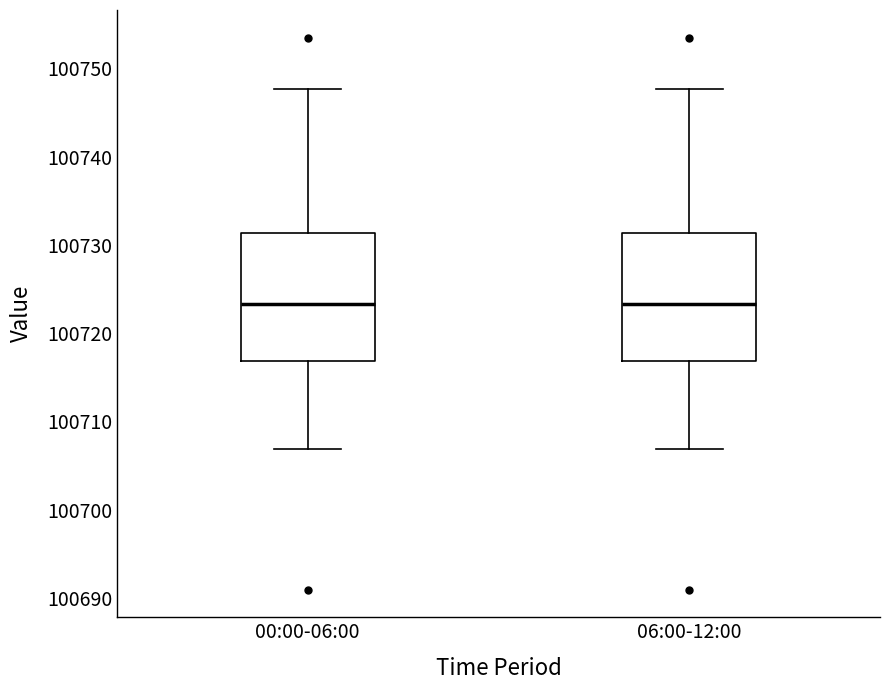

Where is the lower edge of the box for 00:00-06:00 on the y-axis? The values are not printed on the chart, so give them approximately, as read against the axis.

100717